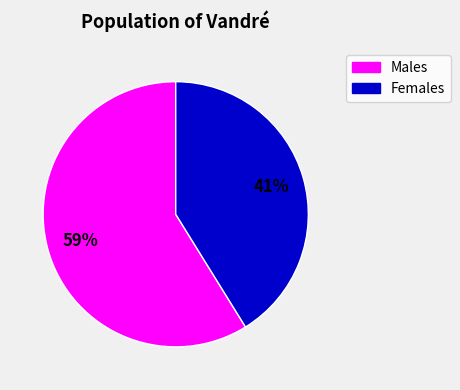

Which slice is the largest?

Males